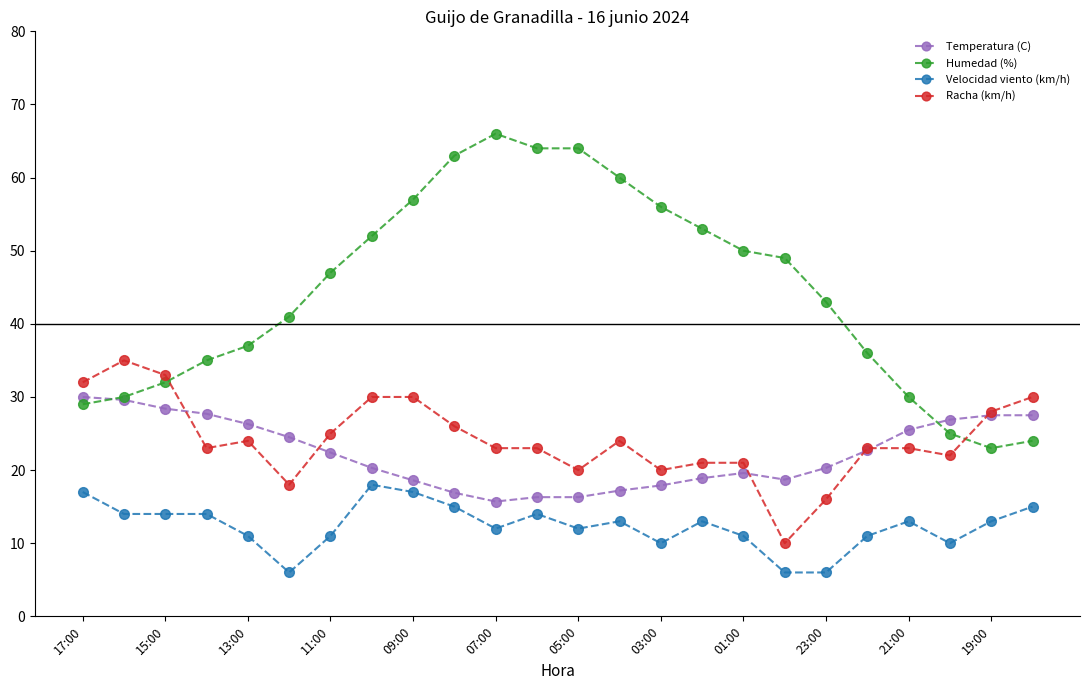

True or false: Humedad (%) and Velocidad viento (km/h) intersect in this chart.

False